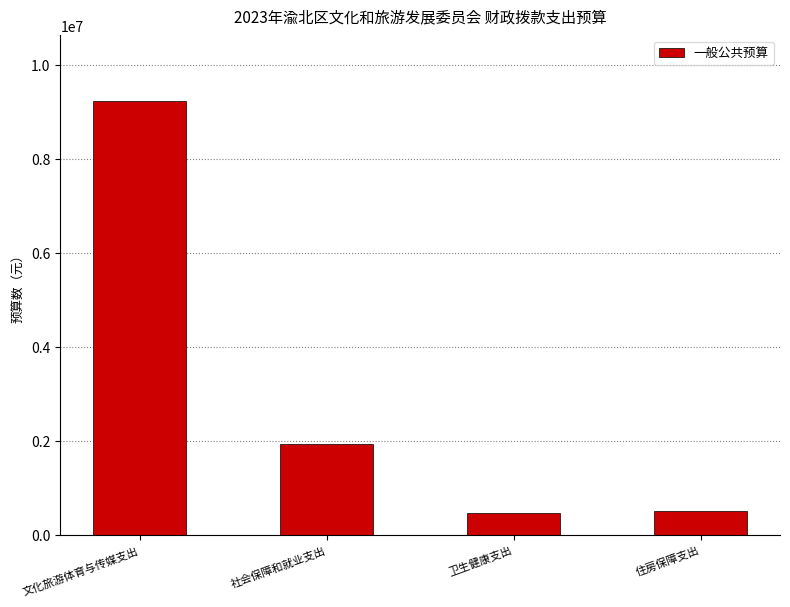

How many distinct data groups are displayed?

1